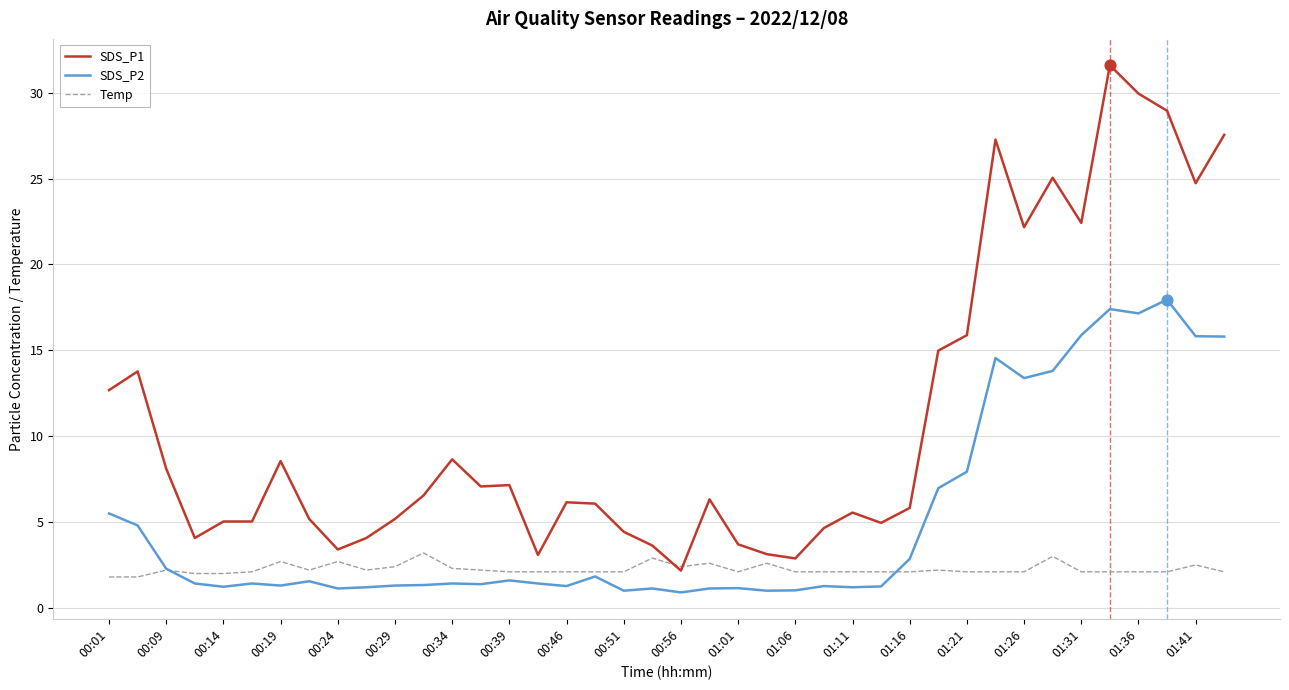

Which series has the largest total across all categories?

SDS_P1